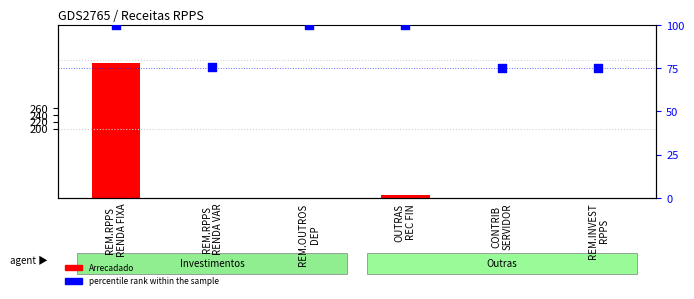

At which category is the sum across all series the highest?

REM.RPPS
RENDA FIXA